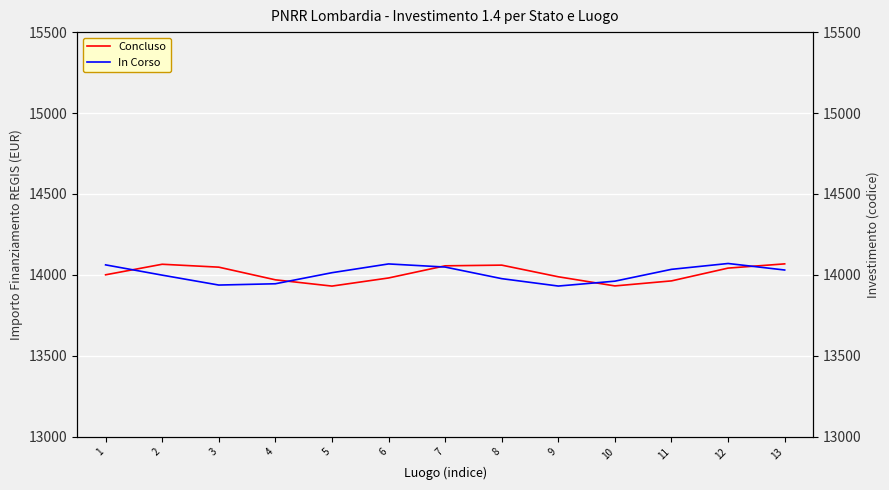

What is the highest value of the Concluso series?

14067.6